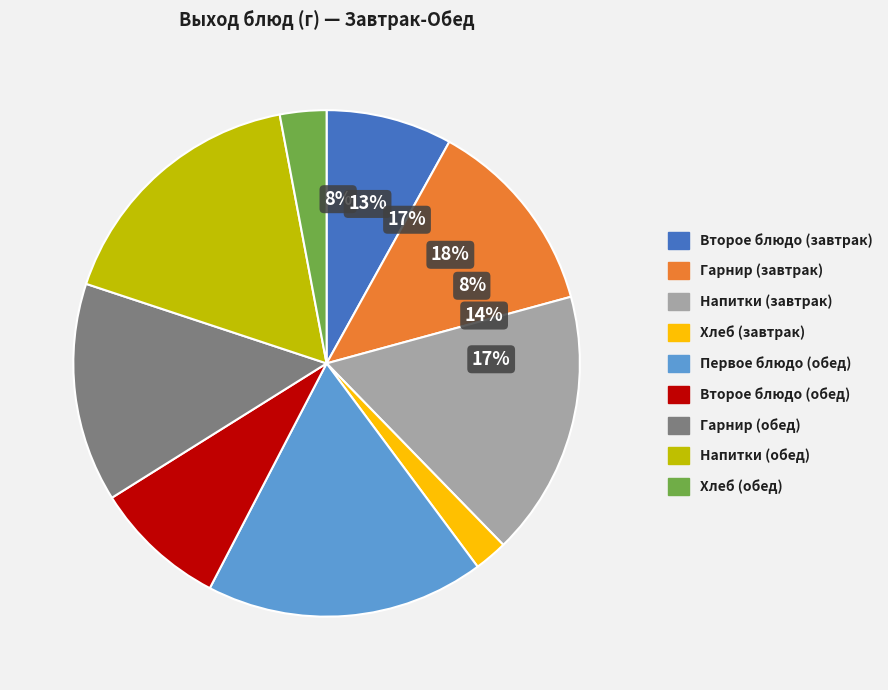

The Пюре картофельное slice represents 3% of the pie. True or false?

False